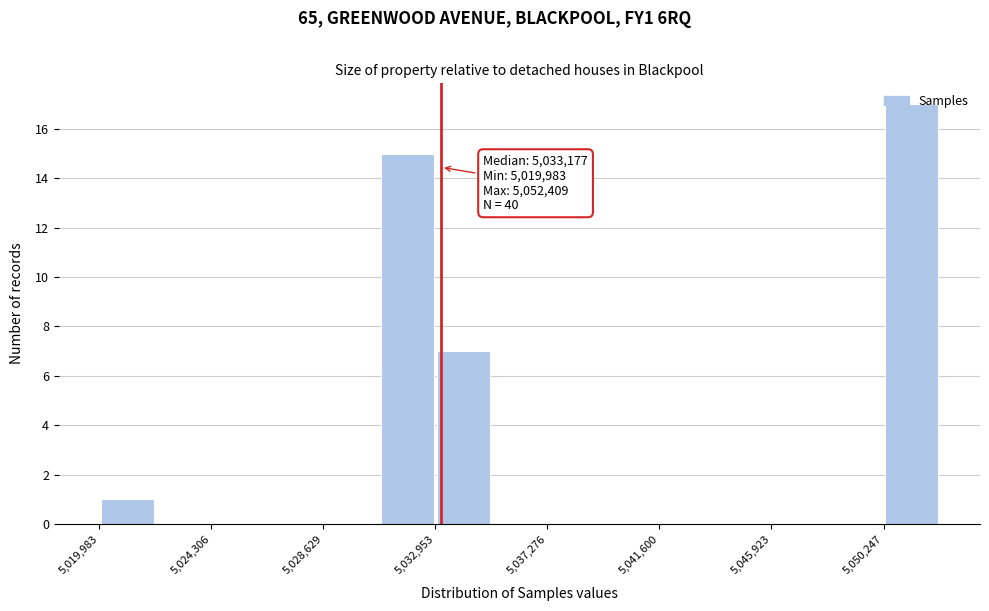

Over which range of the x-axis is the bar tallest?

5050000 to 5052500